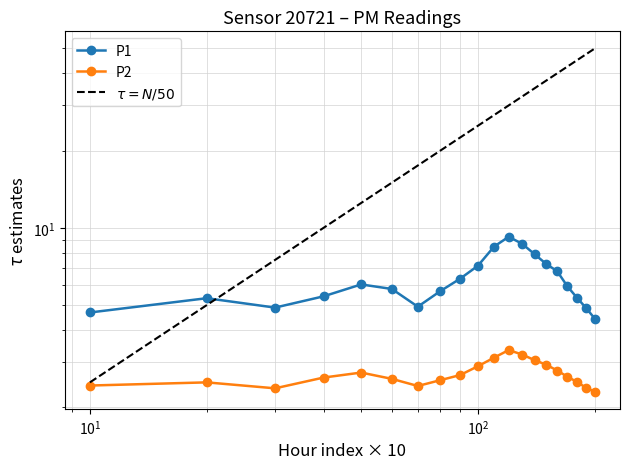

How many lines are shown in the chart?

2